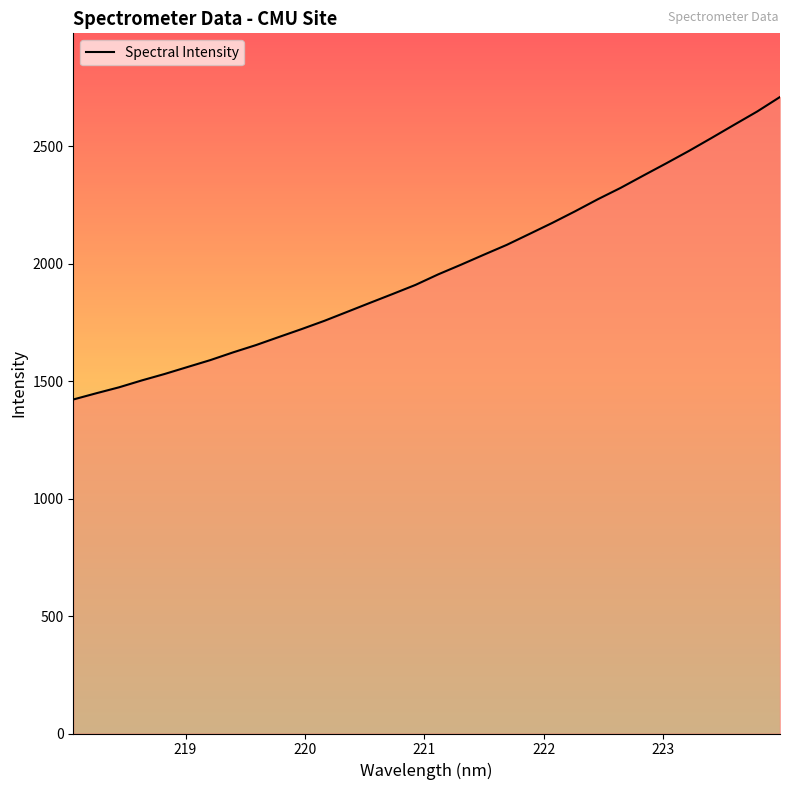

What is the difference between the maximum and minimum values?

1288.3